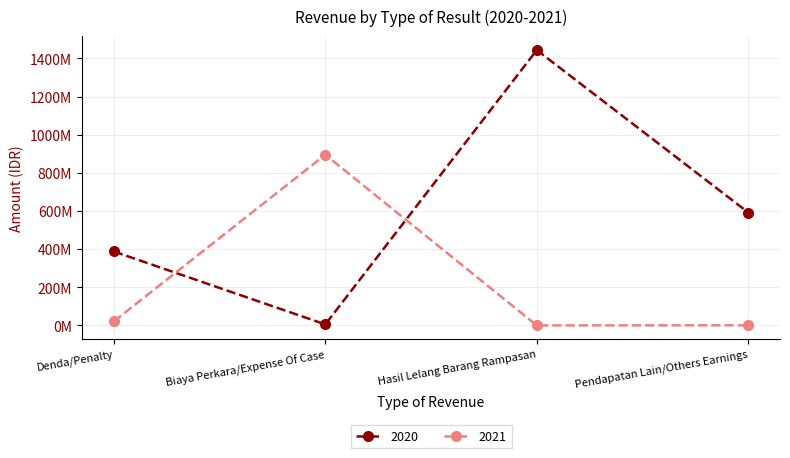

Which category has the lowest value in the 2020 series?

Biaya Perkara/Expense Of Case